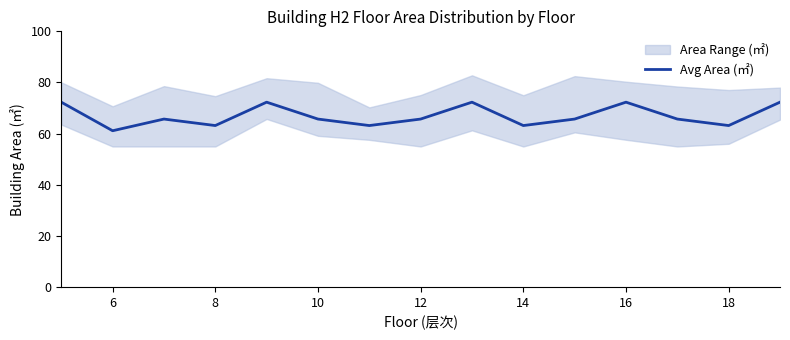

How many interior local peaks (higher than both neighbors) does the data have?

4